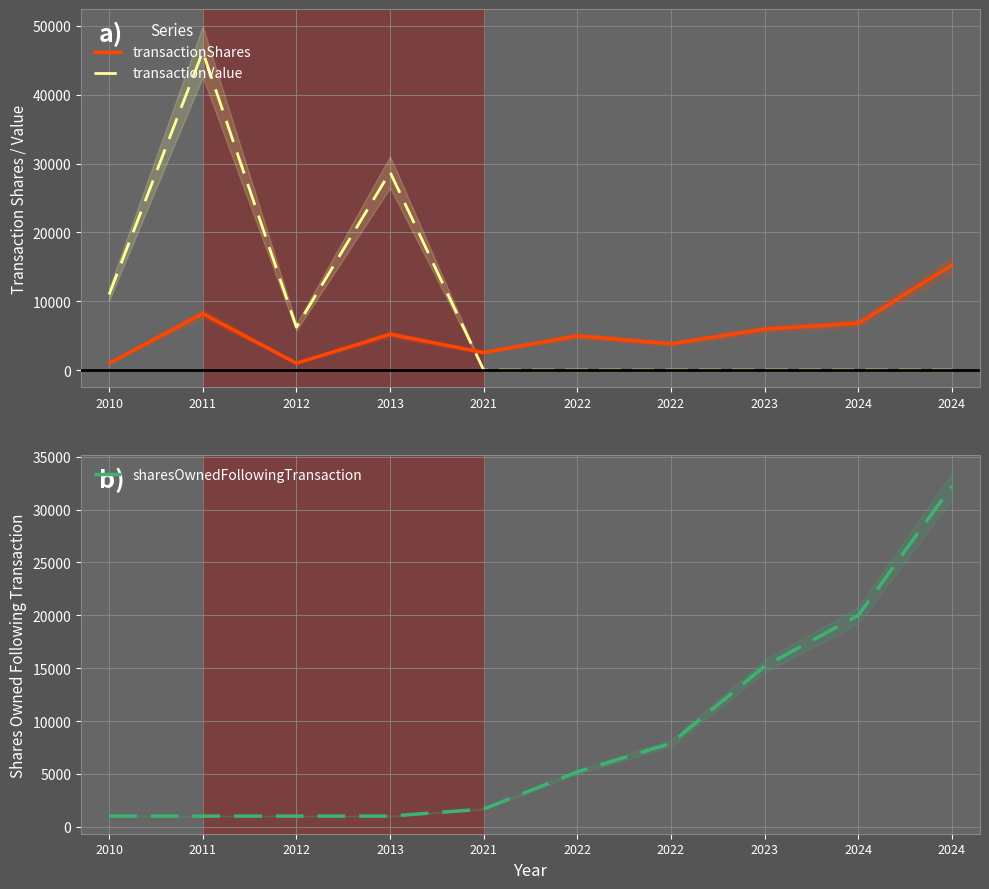

What is the spread (max minus min) of values at 2011?

45251